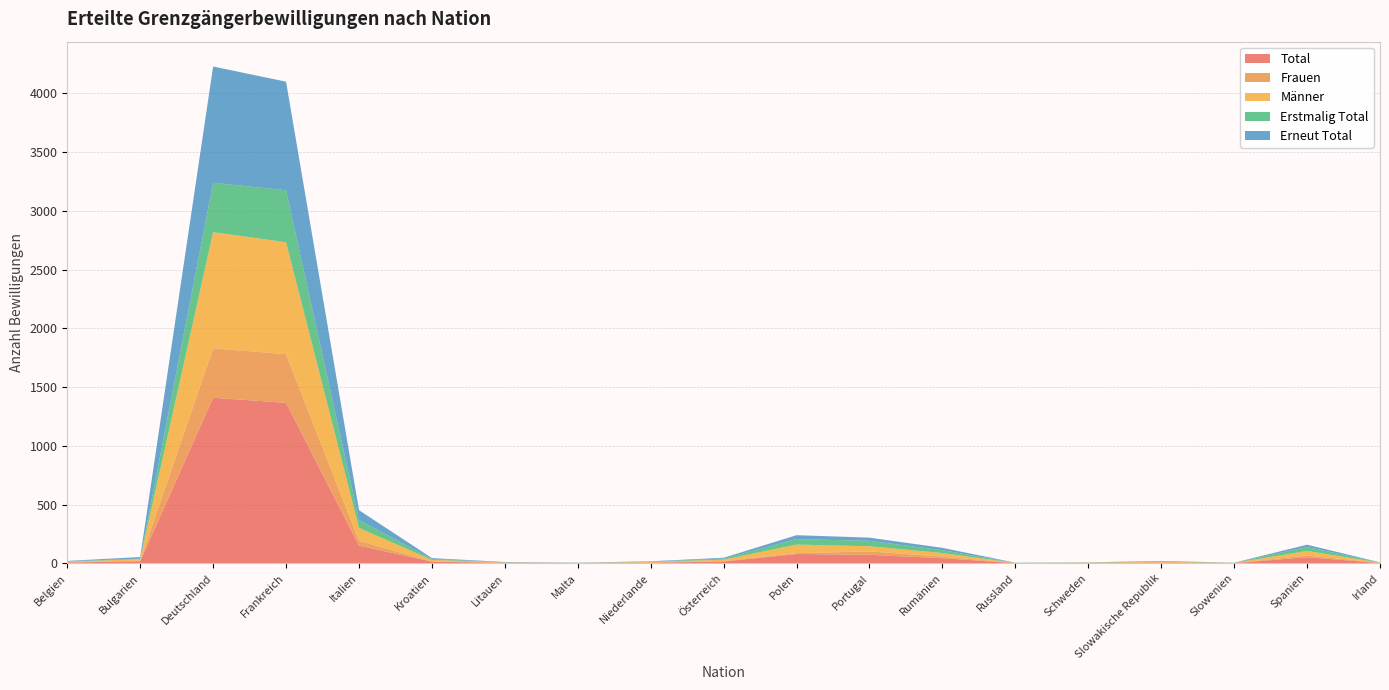

Reading right to left, what are all the values shown in this chart?

Total: Irland=3	Spanien=53	Slowenien=2	Slowakische Republik=7	Schweden=3	Russland=2	Rumänien=44	Portugal=73	Polen=80	Österreich=16	Niederlande=6	Malta=2	Litauen=4	Kroatien=15	Italien=151	Frankreich=1366	Deutschland=1409	Bulgarien=18	Belgien=7
Frauen: Irland=2	Spanien=15	Slowenien=0	Slowakische Republik=1	Schweden=0	Russland=1	Rumänien=14	Portugal=29	Polen=7	Österreich=4	Niederlande=1	Malta=0	Litauen=2	Kroatien=2	Italien=41	Frankreich=414	Deutschland=421	Bulgarien=5	Belgien=3
Männer: Irland=1	Spanien=38	Slowenien=2	Slowakische Republik=6	Schweden=3	Russland=1	Rumänien=30	Portugal=44	Polen=73	Österreich=12	Niederlande=5	Malta=2	Litauen=2	Kroatien=13	Italien=110	Frankreich=952	Deutschland=988	Bulgarien=13	Belgien=4
Erstmalig Total: Irland=2	Spanien=33	Slowenien=1	Slowakische Republik=4	Schweden=2	Russland=1	Rumänien=24	Portugal=46	Polen=47	Österreich=9	Niederlande=3	Malta=0	Litauen=1	Kroatien=8	Italien=67	Frankreich=442	Deutschland=420	Bulgarien=5	Belgien=4
Erneut Total: Irland=1	Spanien=20	Slowenien=1	Slowakische Republik=3	Schweden=1	Russland=1	Rumänien=20	Portugal=27	Polen=33	Österreich=7	Niederlande=3	Malta=2	Litauen=3	Kroatien=7	Italien=84	Frankreich=924	Deutschland=989	Bulgarien=13	Belgien=3